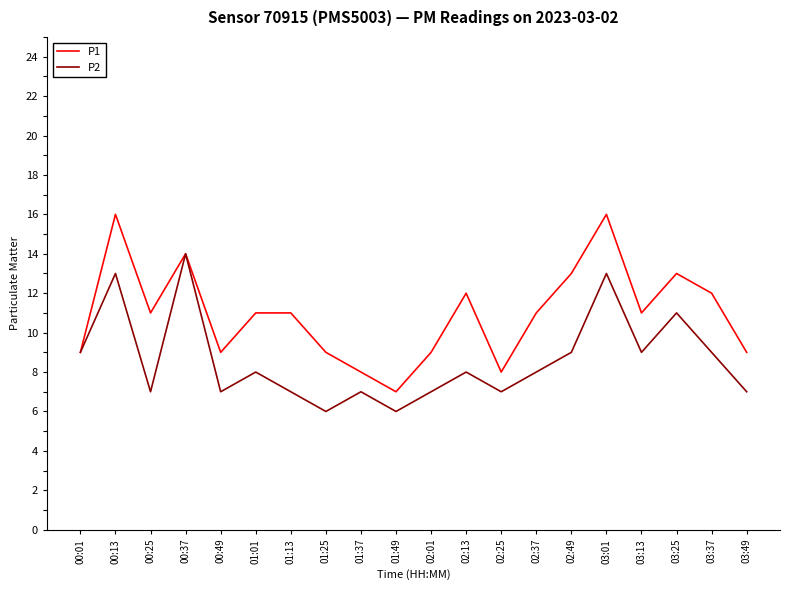

What is the difference between the highest and lowest values at 02:25?

1